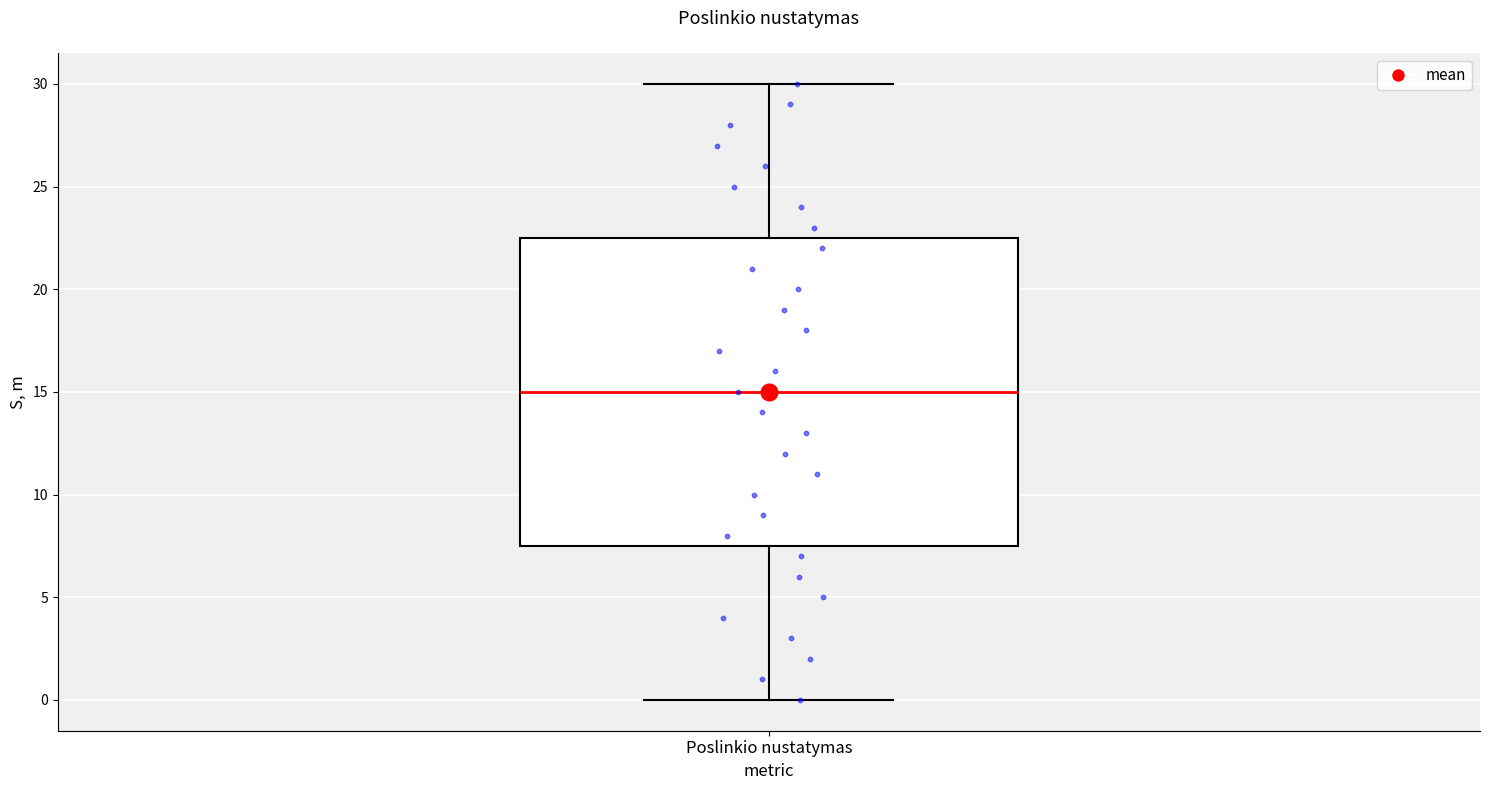

Where does the median line of the box for Poslinkio nustatymas sit on the y-axis? The values are not printed on the chart, so give them approximately, as read against the axis.

15.0